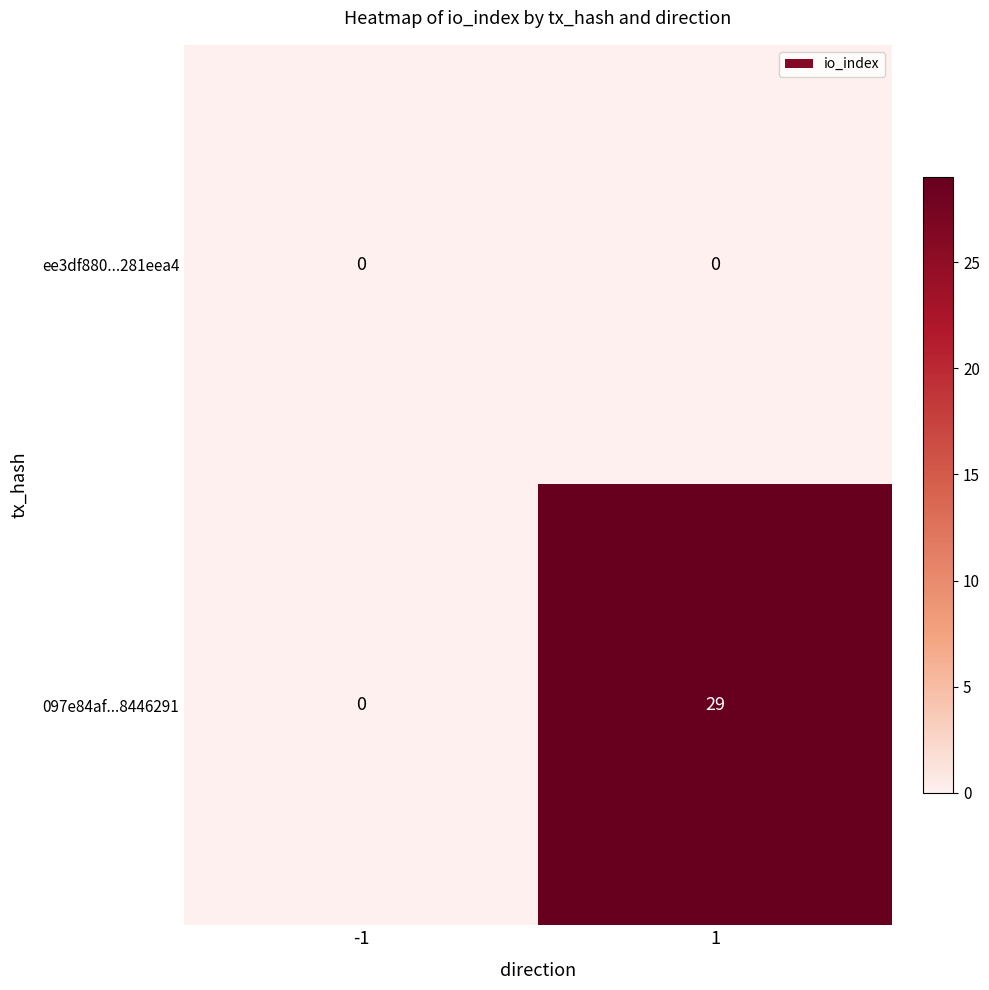

Which series has the widest spread of values?

097e84af...8446291